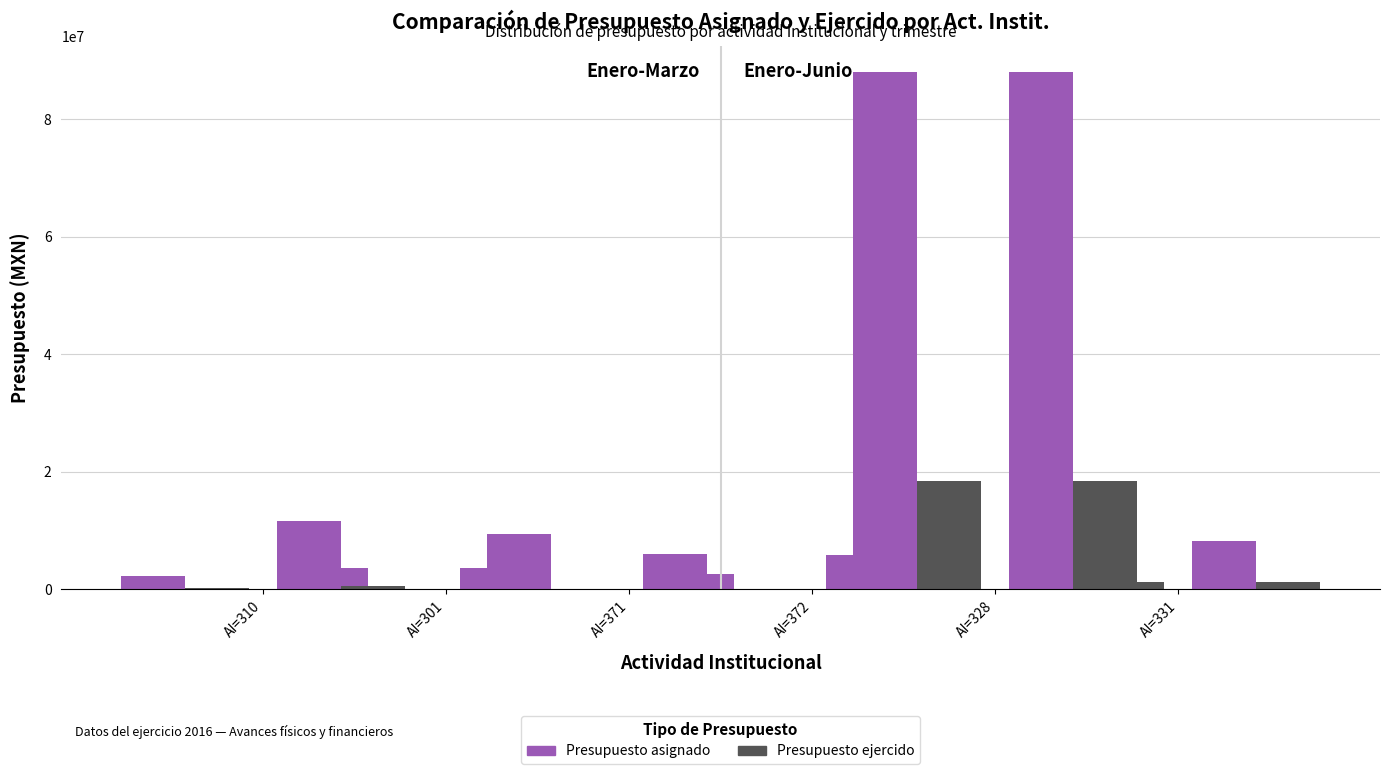

Which series has the largest range (max minus min)?

Presupuesto asignado